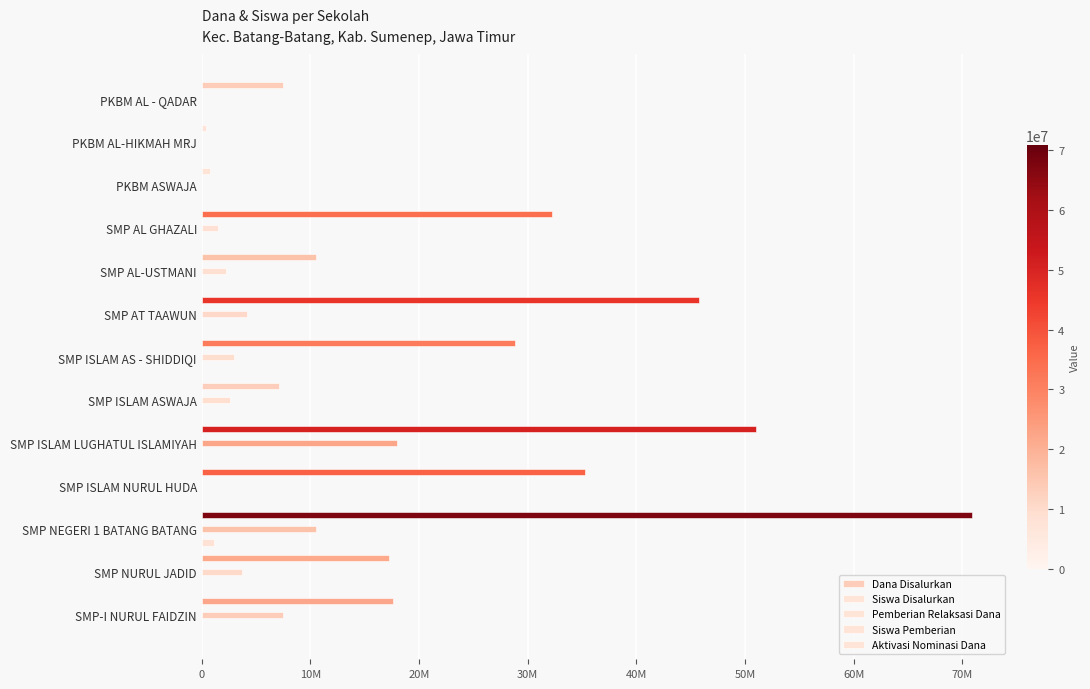

How many distinct data groups are displayed?

5